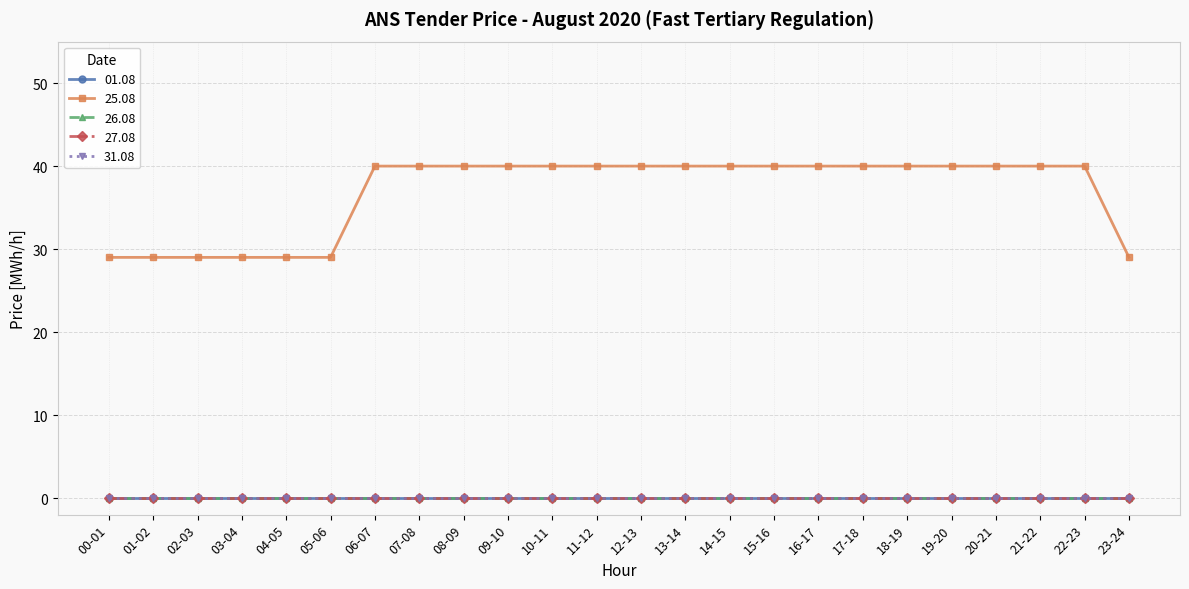

How many lines are shown in the chart?

5